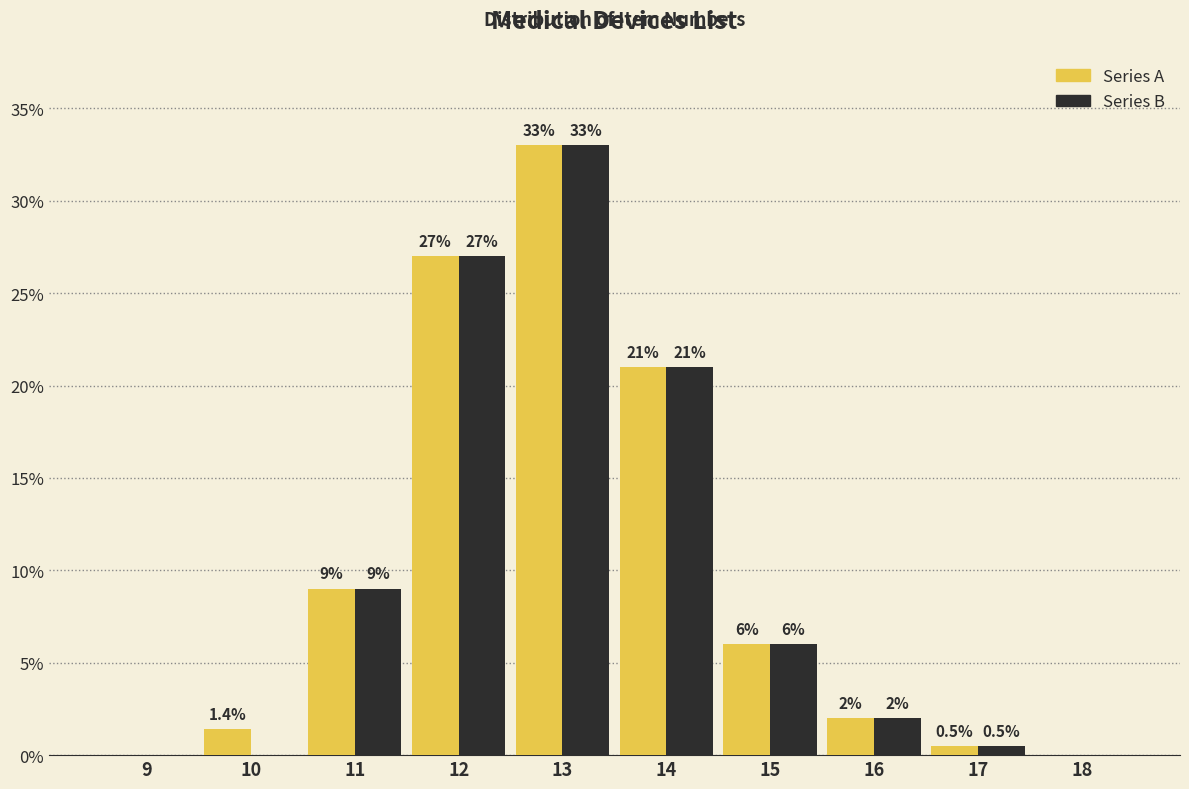

Reading left to right, transcribe all the data shown in this chart.

Series A: 9=0.0	10=1.4	11=9.0	12=27.0	13=33.0	14=21.0	15=6.0	16=2.0	17=0.5	18=0.0
Series B: 9=0.0	10=0.0	11=9.0	12=27.0	13=33.0	14=21.0	15=6.0	16=2.0	17=0.5	18=0.0